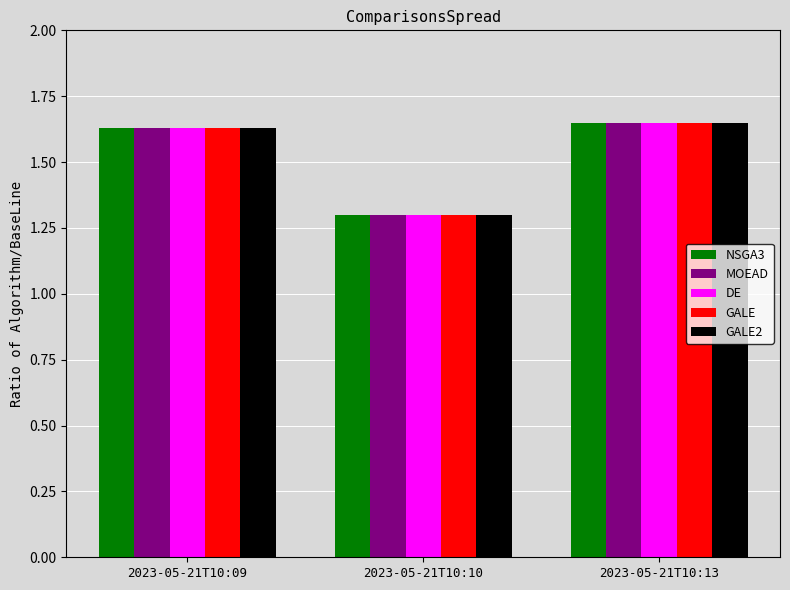

Is the value of NSGA3 at 2023-05-21T10:13 greater than the value of GALE at 2023-05-21T10:10?

Yes